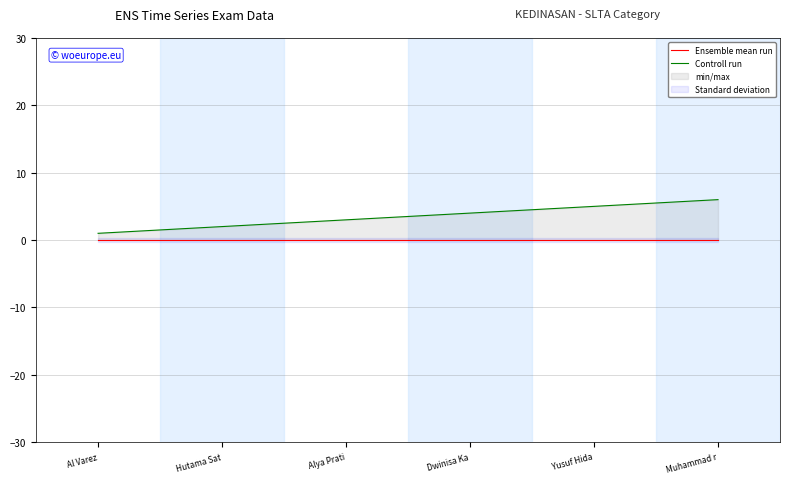

Is it true that Controll run equals 4 at Alya Prati?

False